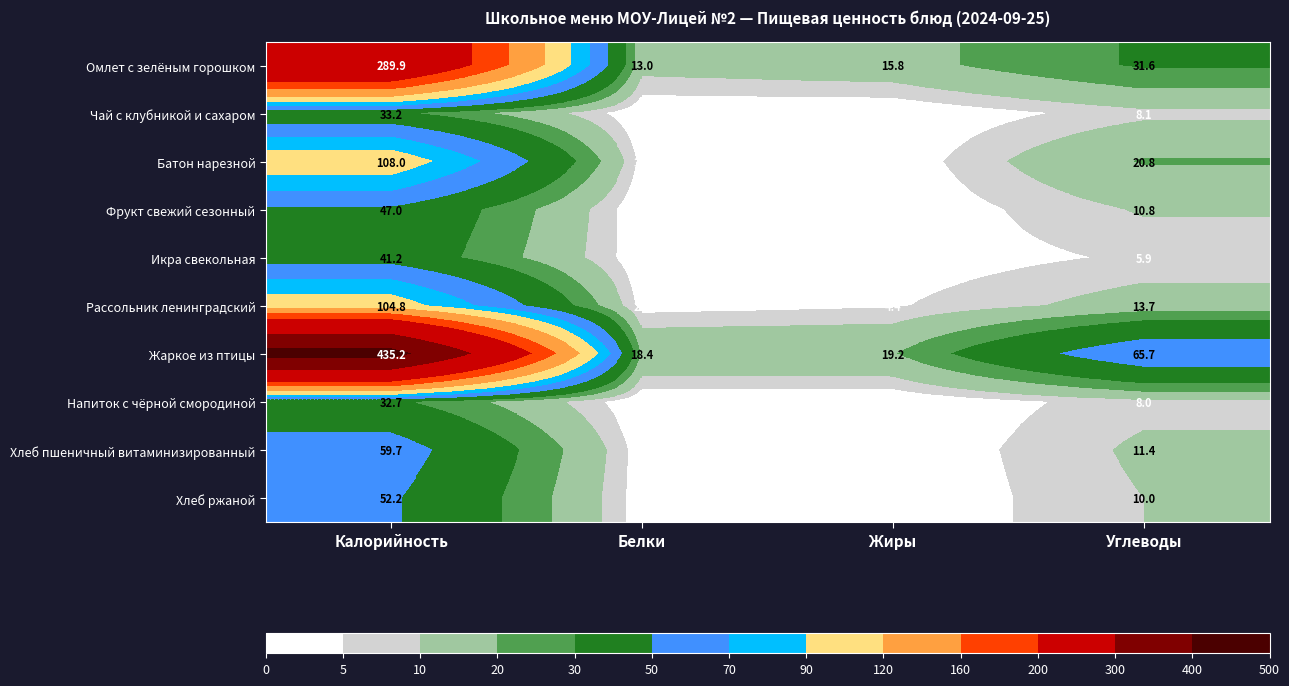

What is the difference between the Фрукт свежий сезонный values at Жиры and Калорийность?

46.6